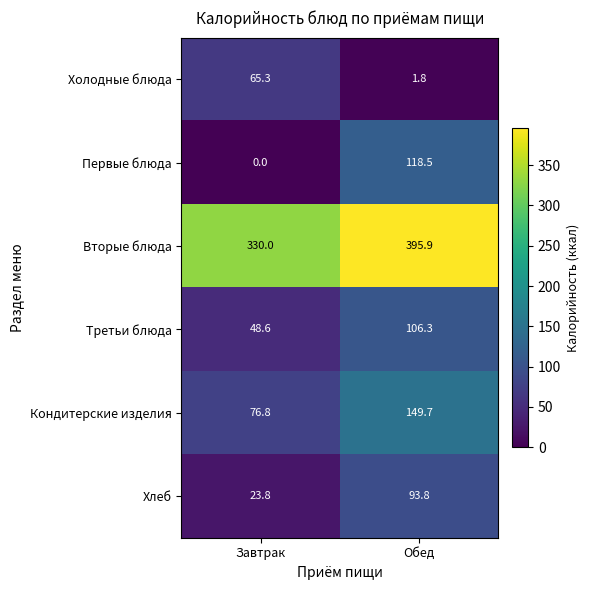

Is it true that Хлеб equals 23.8 at Завтрак?

True